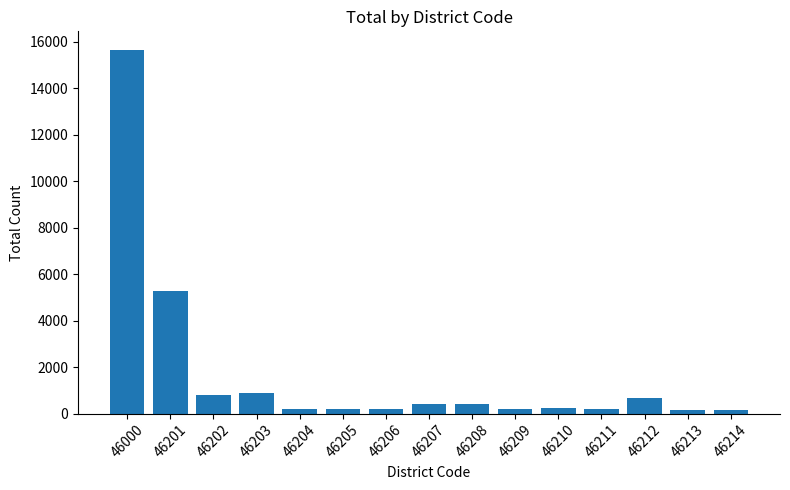

Approximately how many times larger is the value at 46202 compared to 46212?

1.2